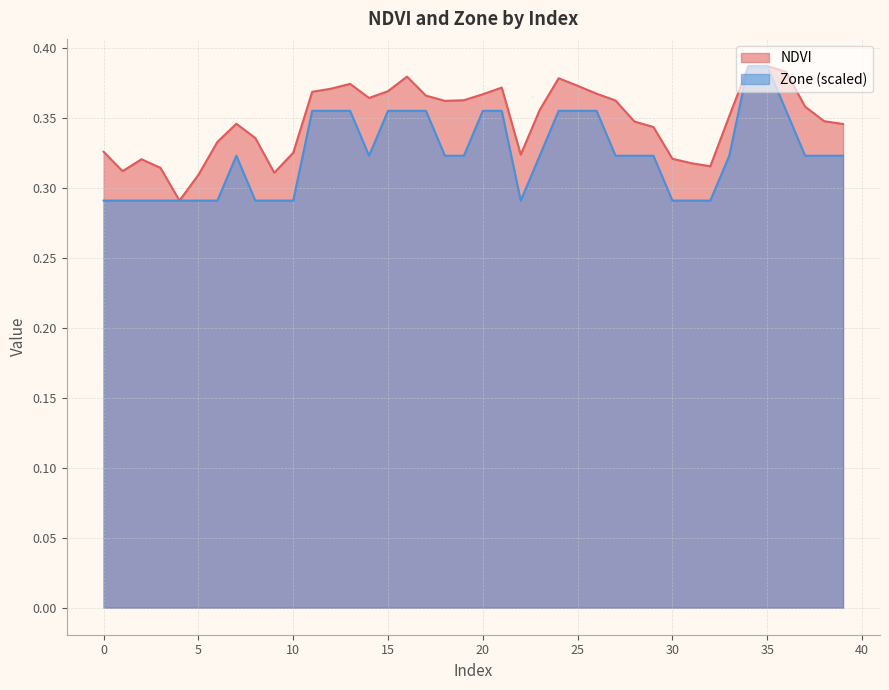

What is the difference between the second highest and second lowest values in the Zone series?

0.1